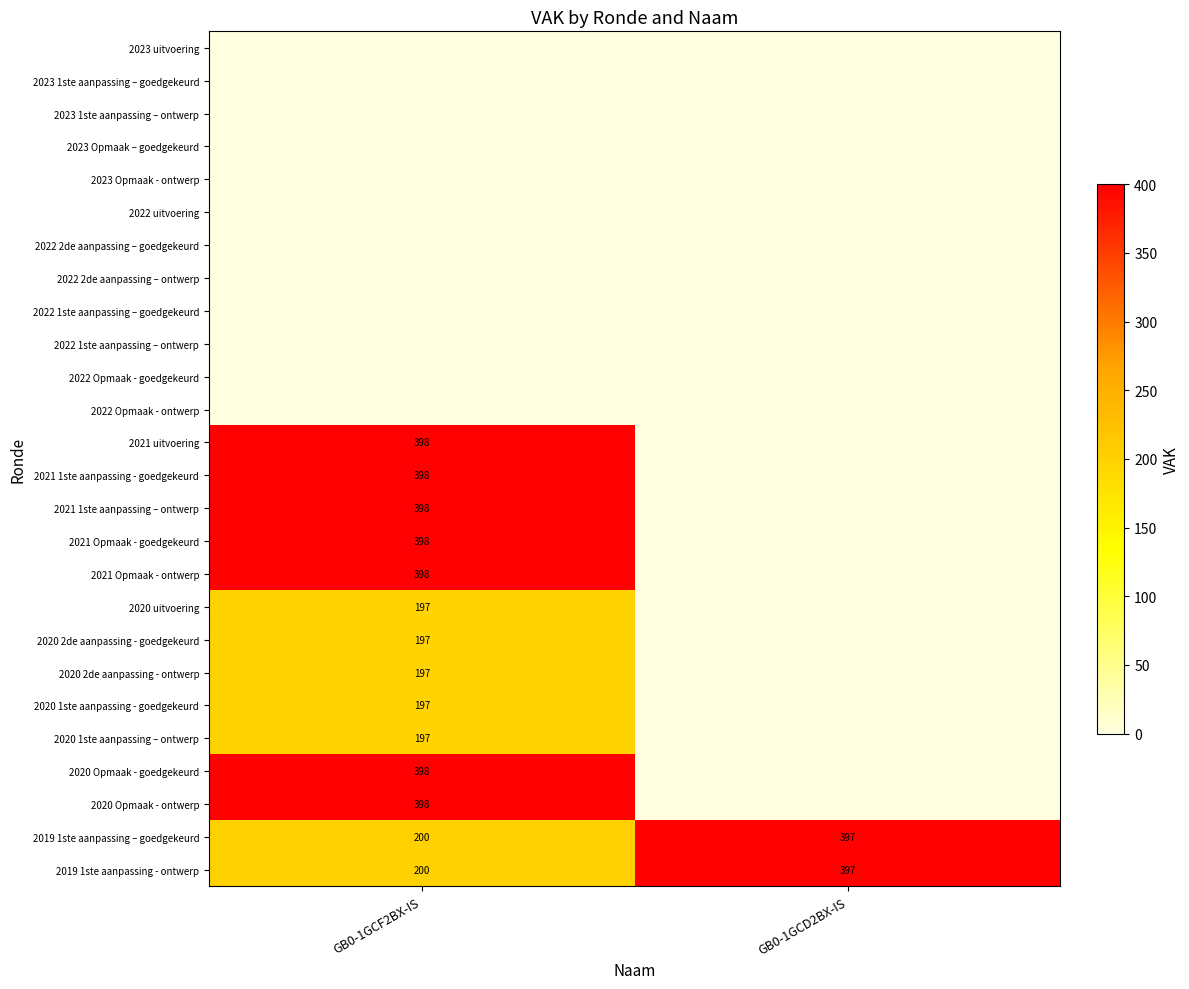

The value of 2021 Opmaak - goedgekeurd at GB0-1GCF2BX-IS is 398. True or false?

True